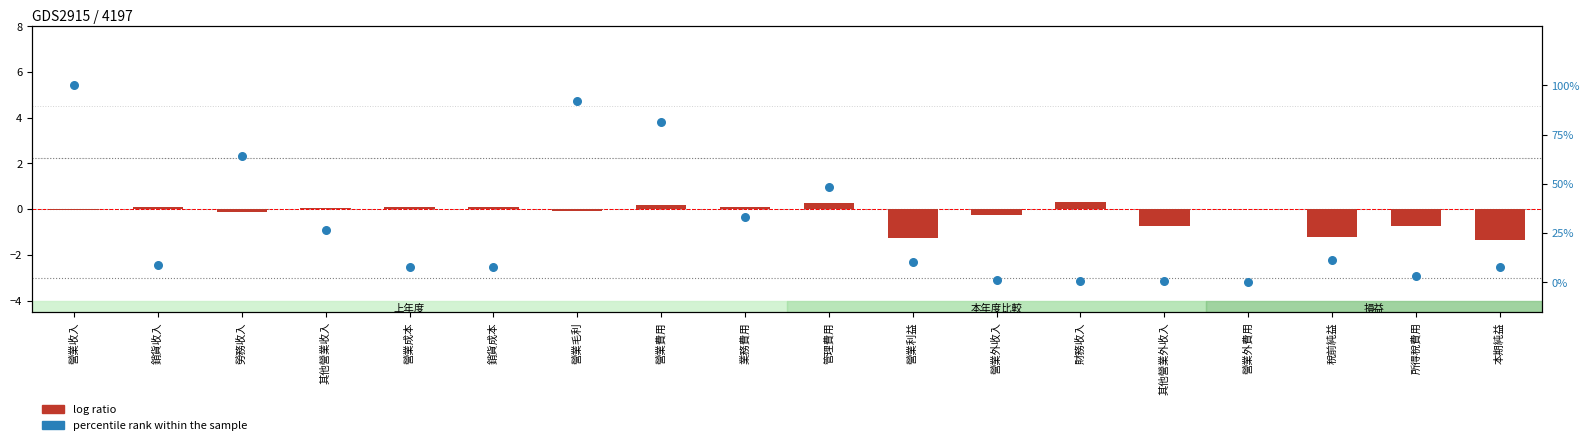

Which series contains the lowest Y value?

log ratio